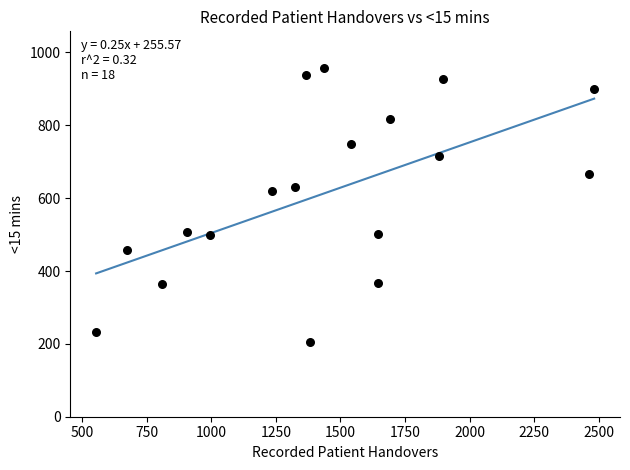

What Y value in the scatter plot is closest to 581?

619